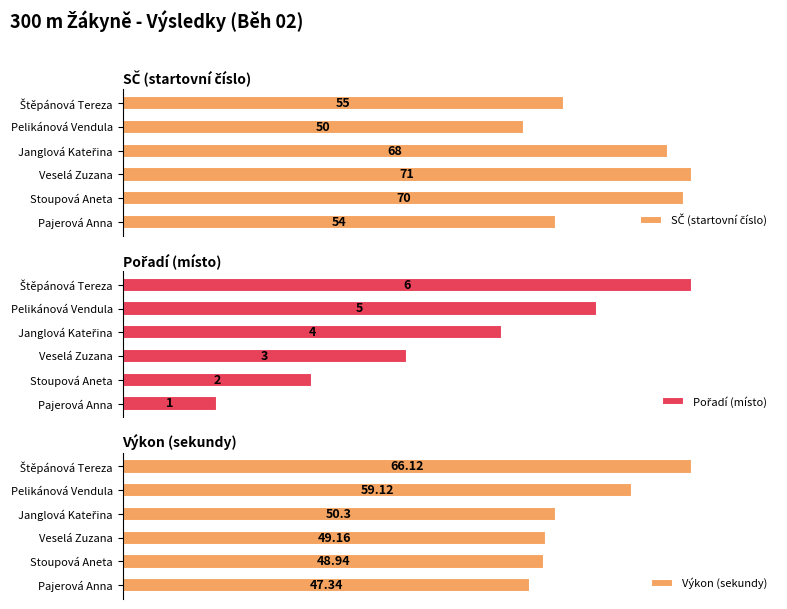

What is the minimum value for SČ (startovní číslo)?

70.4